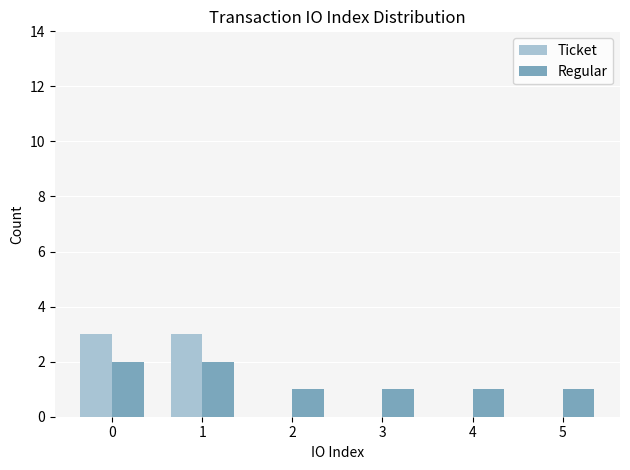

Does the chart contain stacked bars?

No